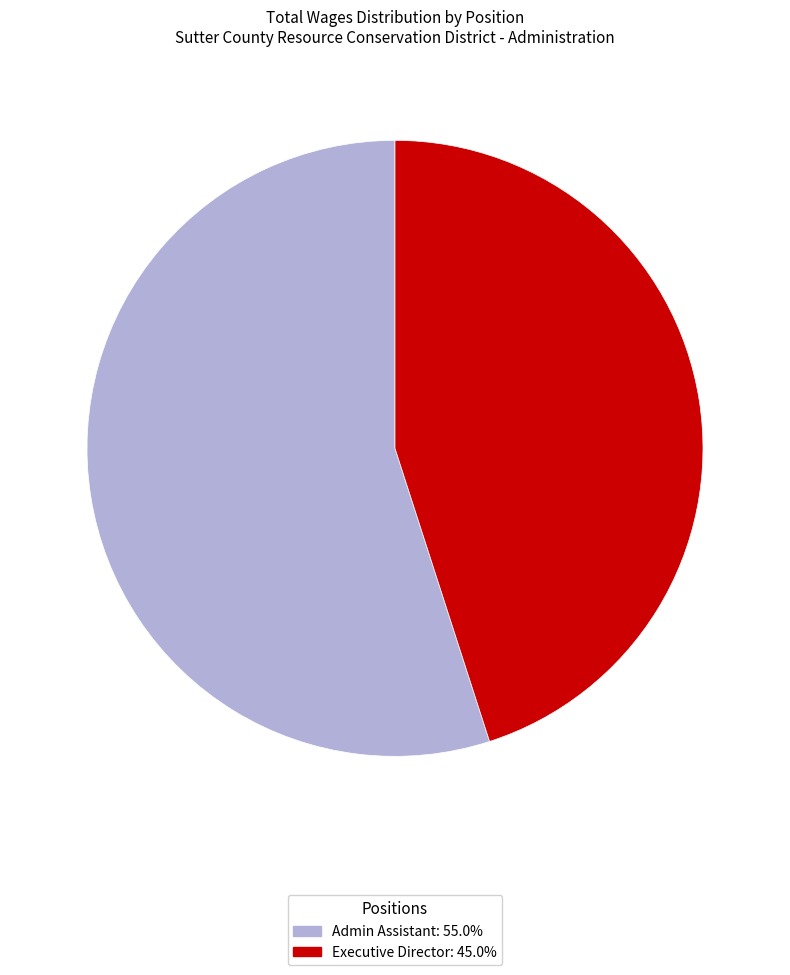

Is the sum of Admin Assistant and Executive Director greater than half?

Yes